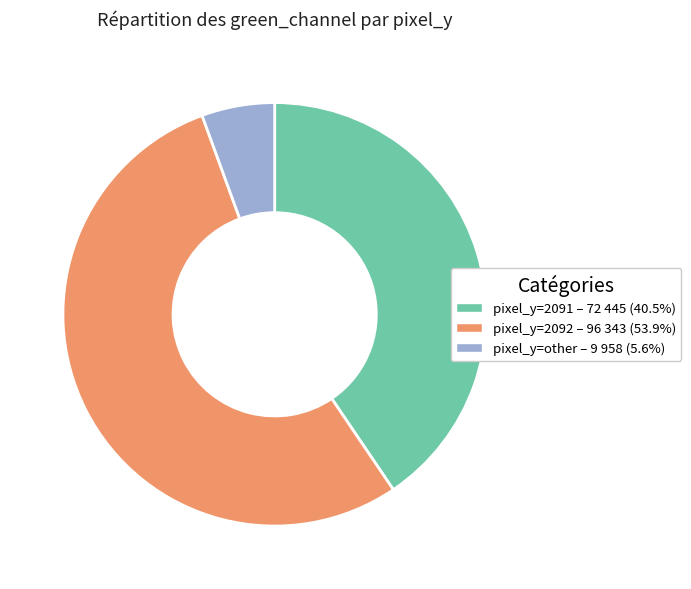

How many slices are in this pie chart?

3